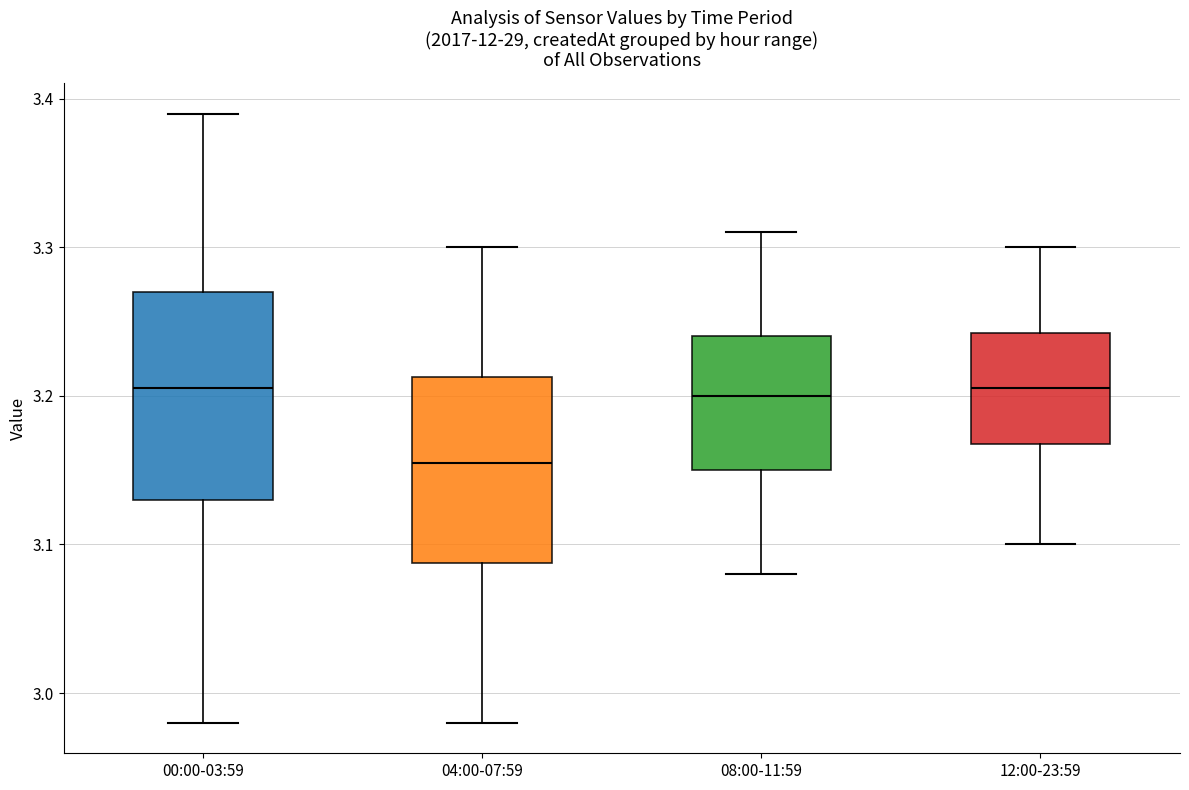

Comparing the boxes themselves (not the whiskers), which one is the tallest?

00:00-03:59